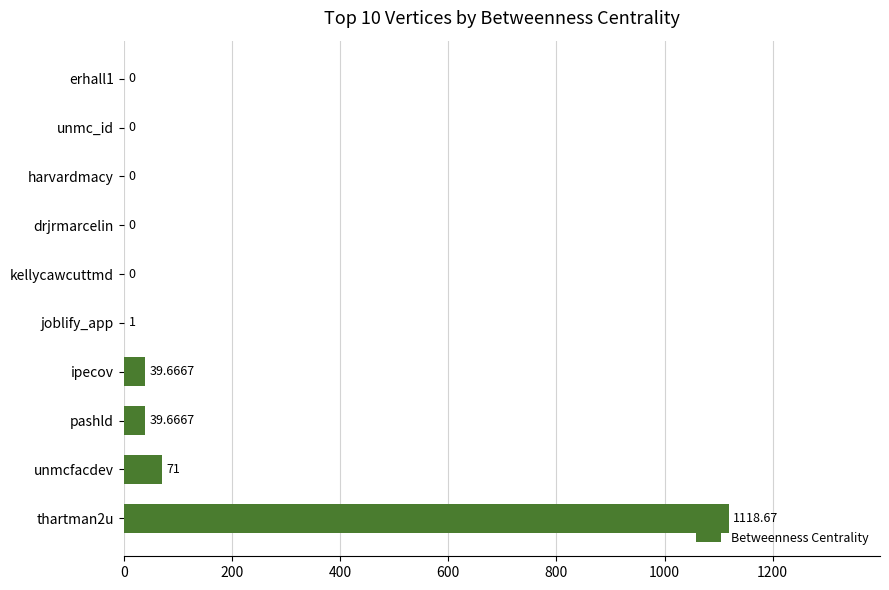

Where is the data nearest to the value 559?

unmcfacdev